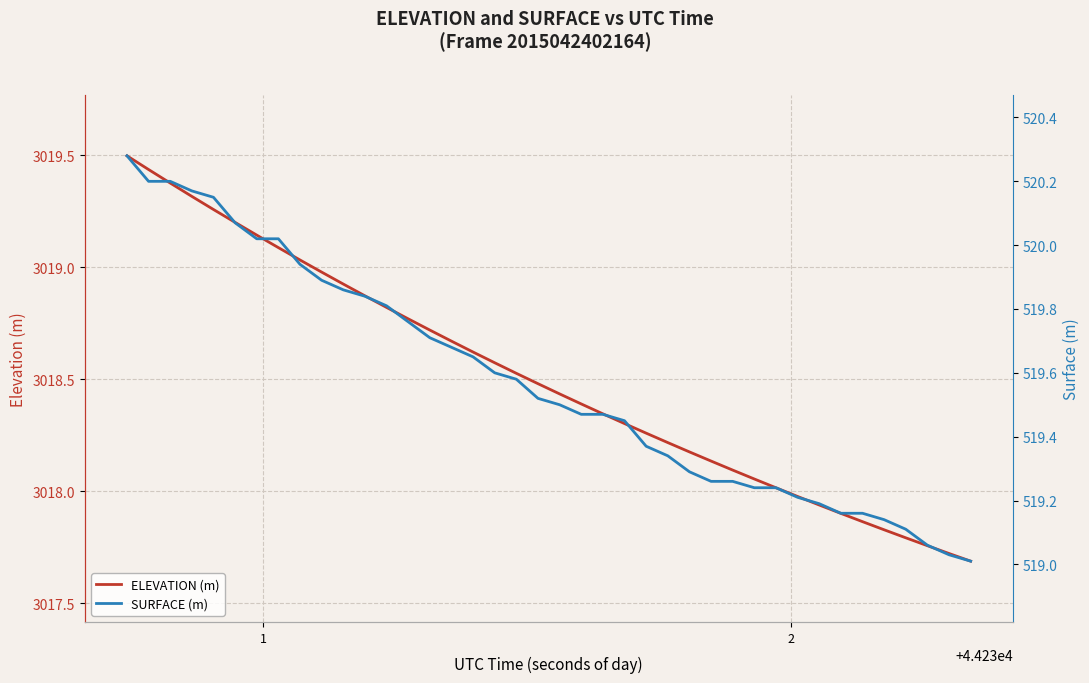

What is the lowest value of the ELEVATION (m) series?

3017.7